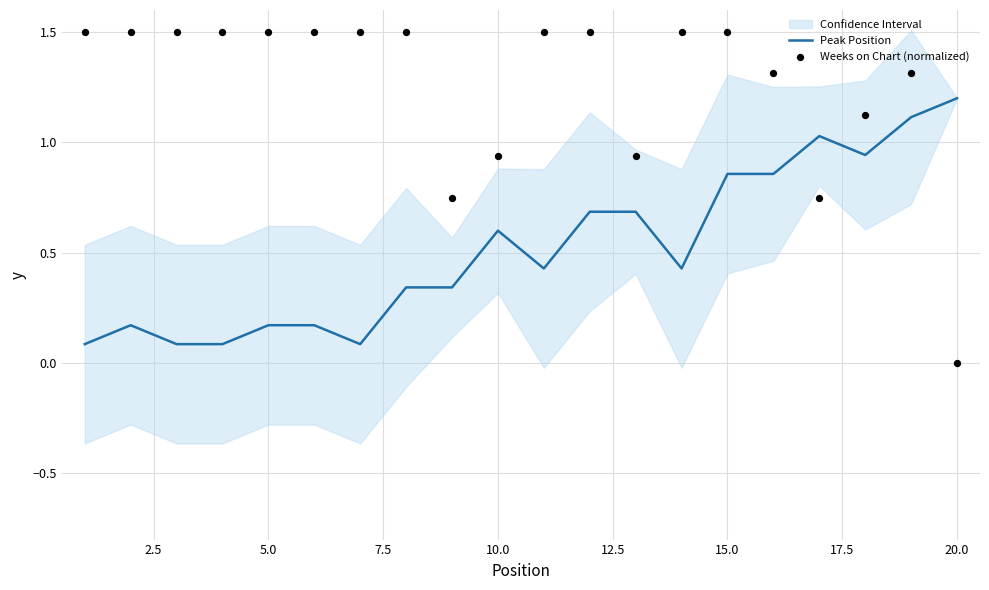

At which label does Peak Position reach its peak?

20.0